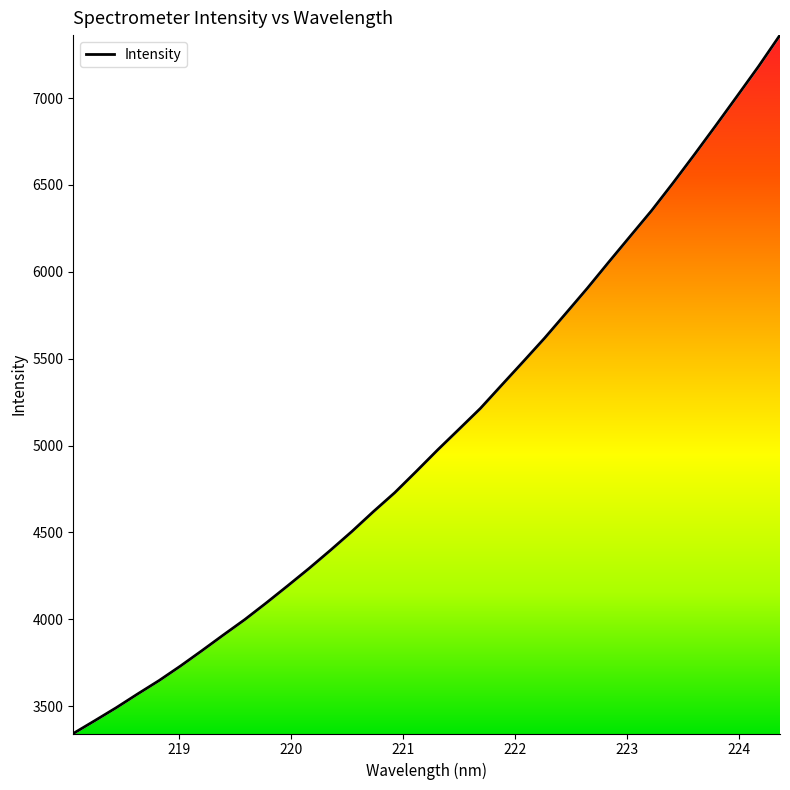

True or false: there are more than 1 points higher than both neighbors.

False